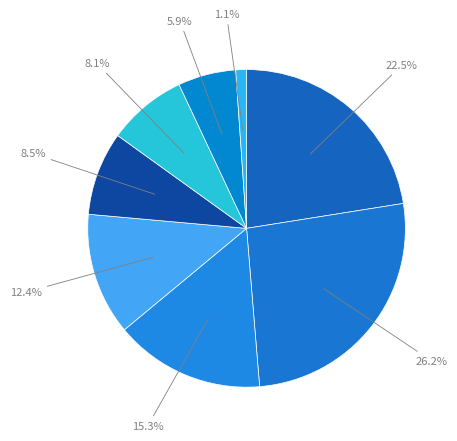

How many segments does this pie chart have?

8